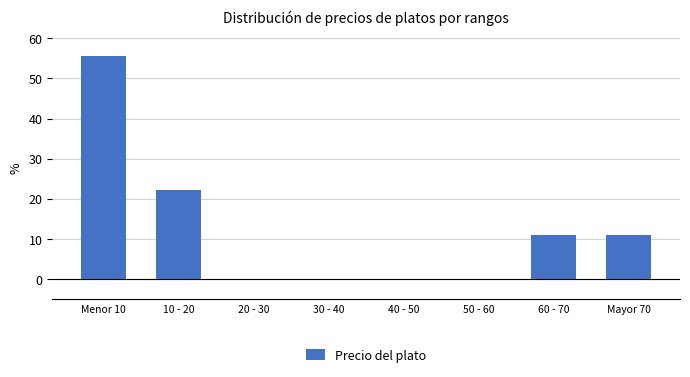

Reading left to right, what are all the values shown in this chart?

Menor 10=55.6	10 - 20=22.2	20 - 30=0.0	30 - 40=0.0	40 - 50=0.0	50 - 60=0.0	60 - 70=11.1	Mayor 70=11.1